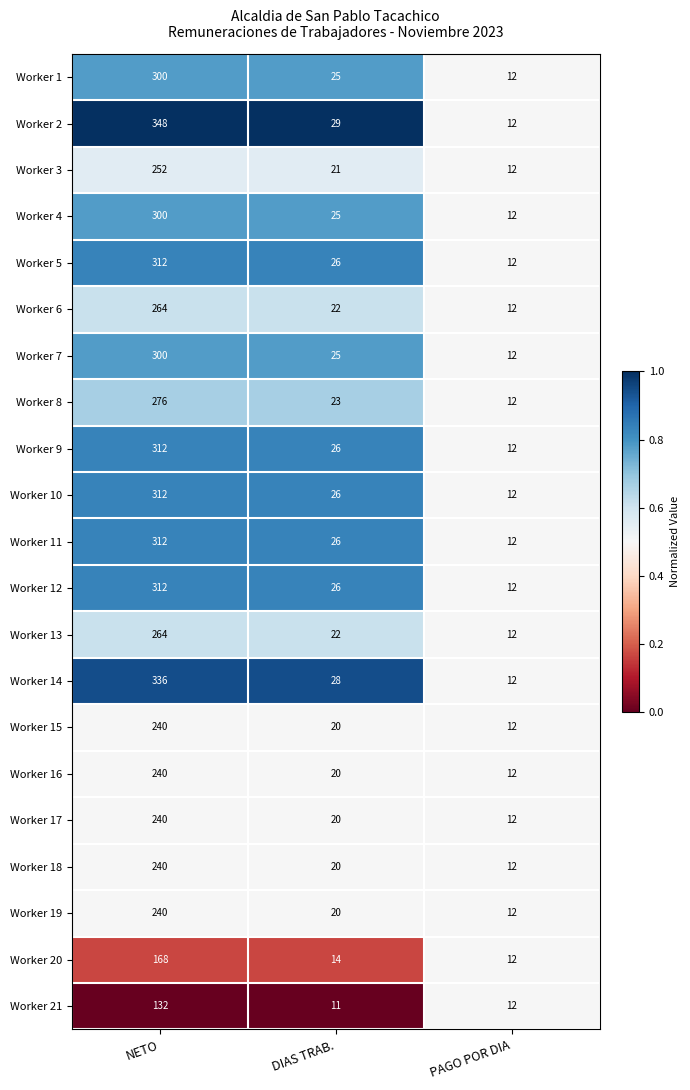

Is it true that Worker 12 equals 26 at DIAS TRAB.?

True